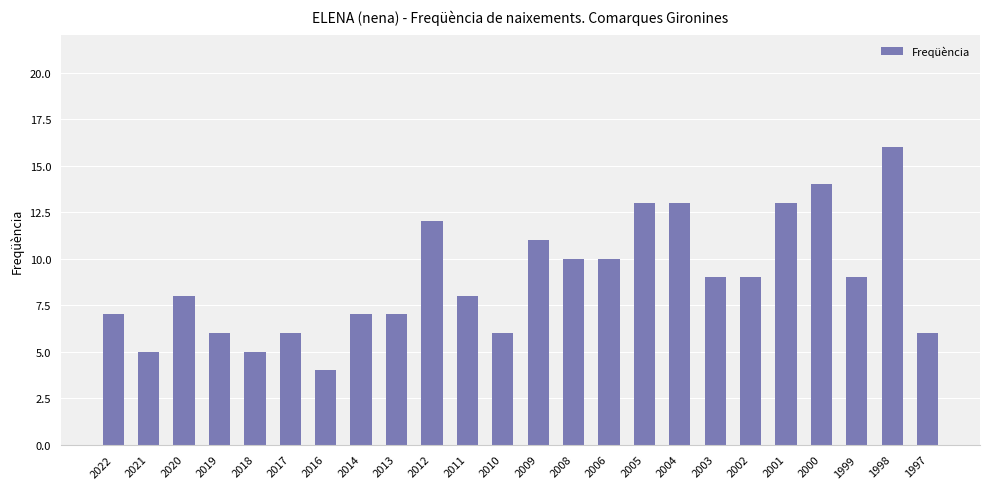

The chart shows a value of 4 at 2016. True or false?

True